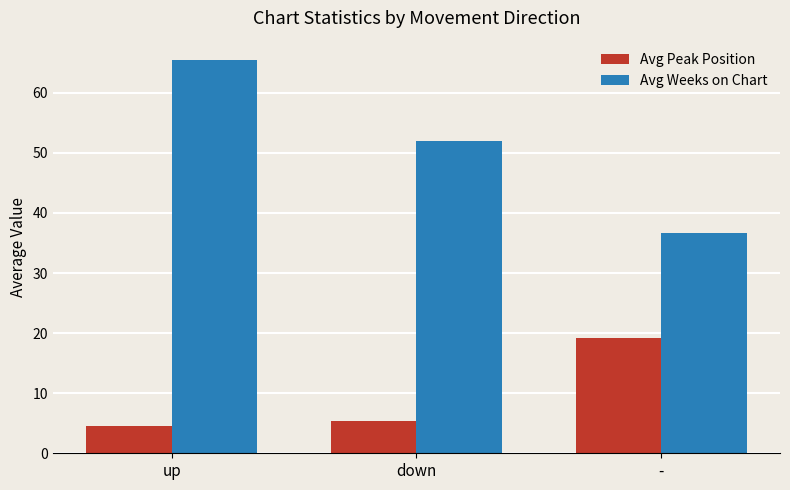

What is the label of the 1st bar from the left?

up